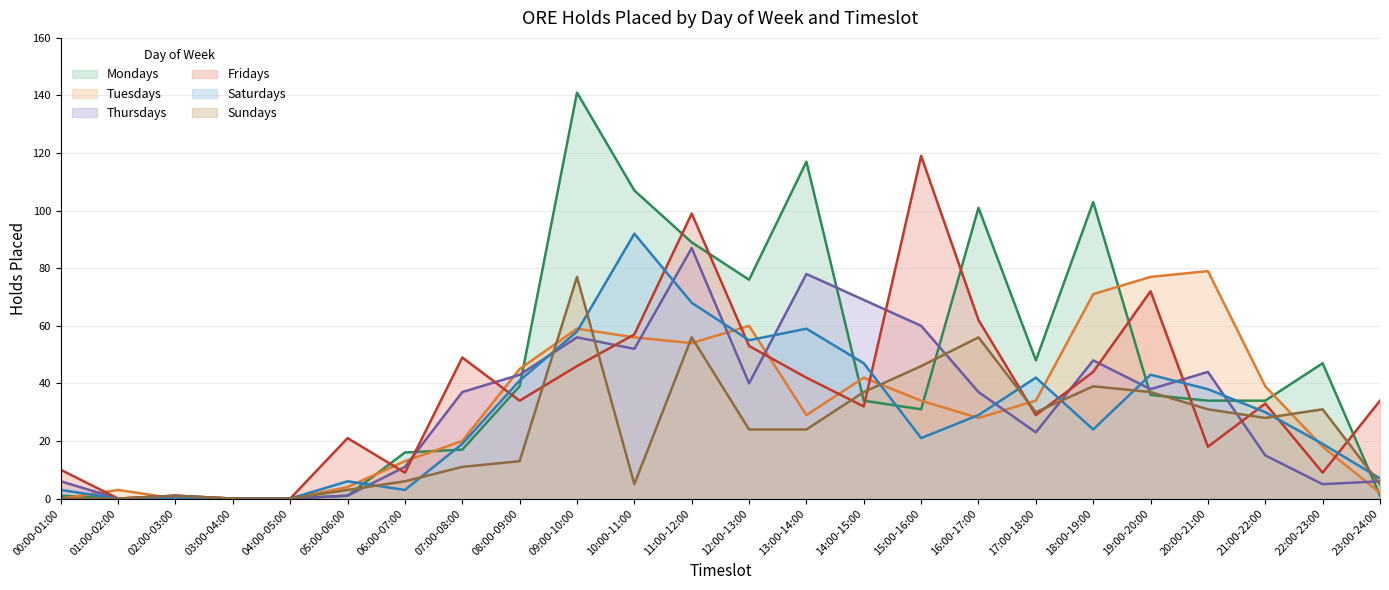

What is the label of the 14th point from the left?

13:00-14:00